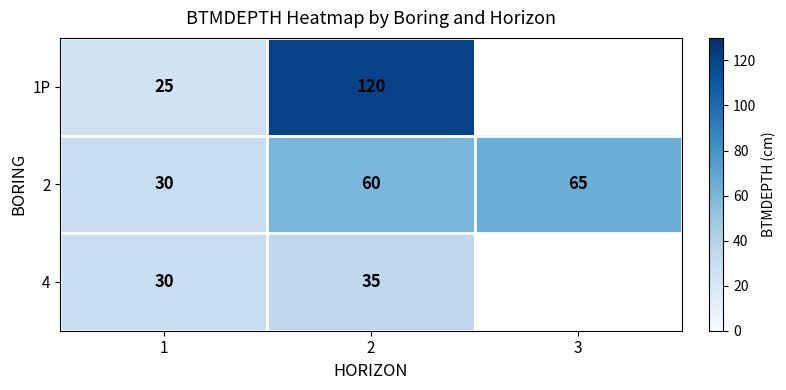

What is the difference between the 1P values at 2 and 1?

95